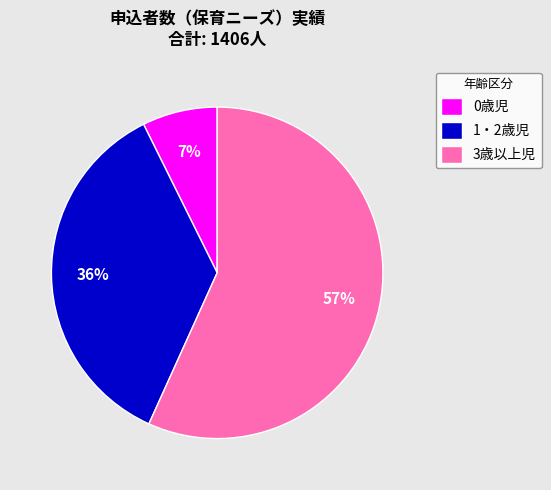

Rank the categories by value from lowest to highest.

0歳児, 1・2歳児, 3歳以上児